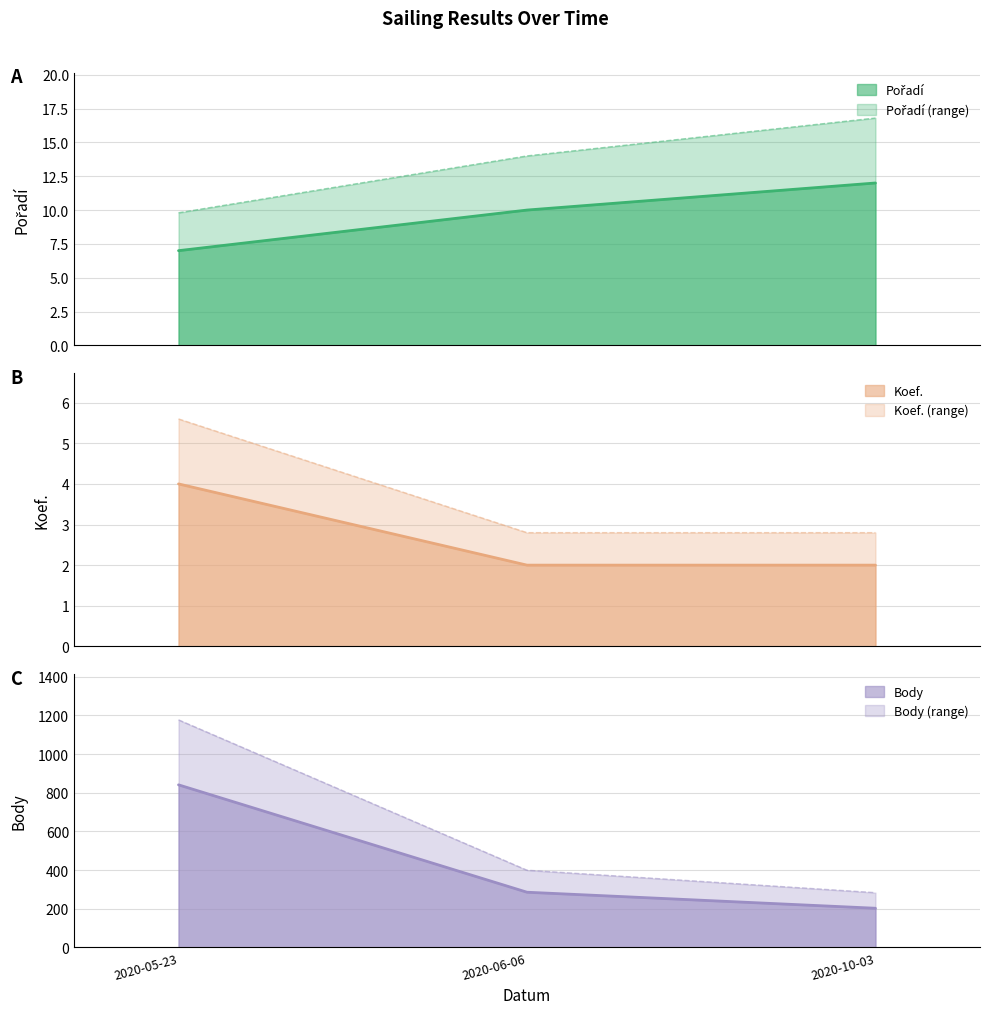

Reading left to right, list all the values displayed in this chart.

Pořadí: 2020-05-23=7	2020-06-06=10	2020-10-03=12
Koef.: 2020-05-23=4	2020-06-06=2	2020-10-03=2
Body: 2020-05-23=841	2020-06-06=285	2020-10-03=202